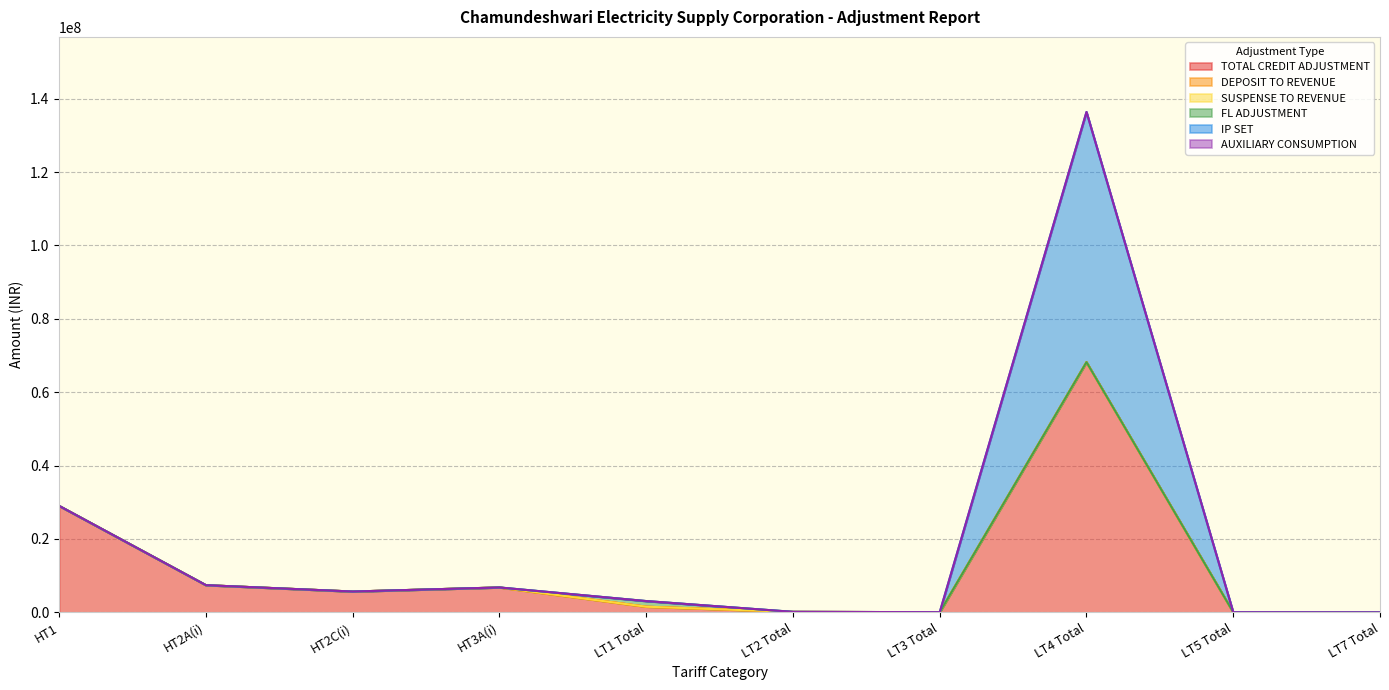

What is the difference between the highest and lowest values at LT1 Total?

1535596.7